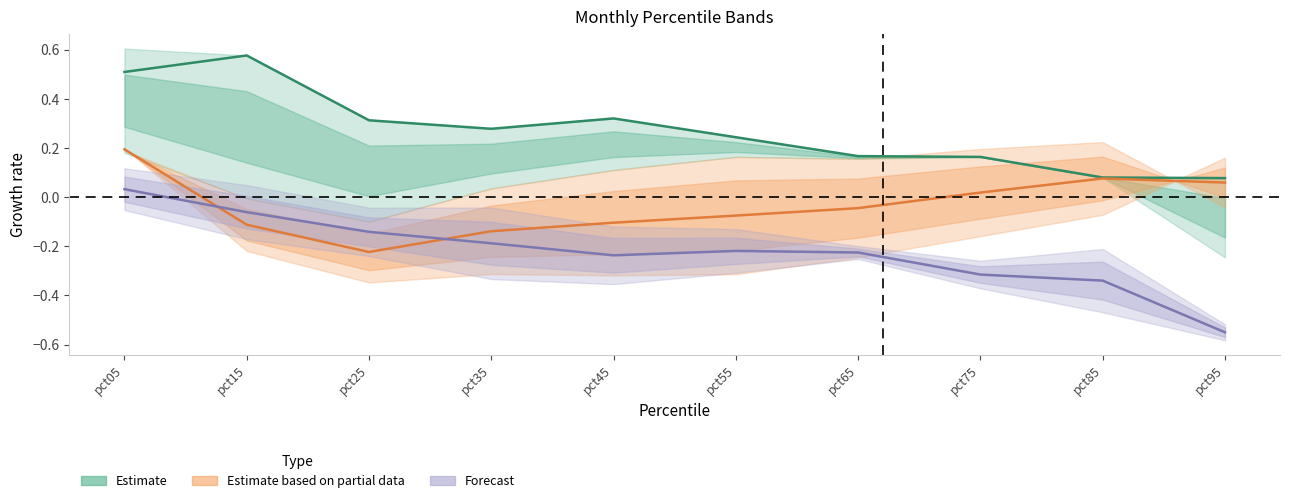

True or false: Estimate based on partial data and Estimate intersect in this chart.

False